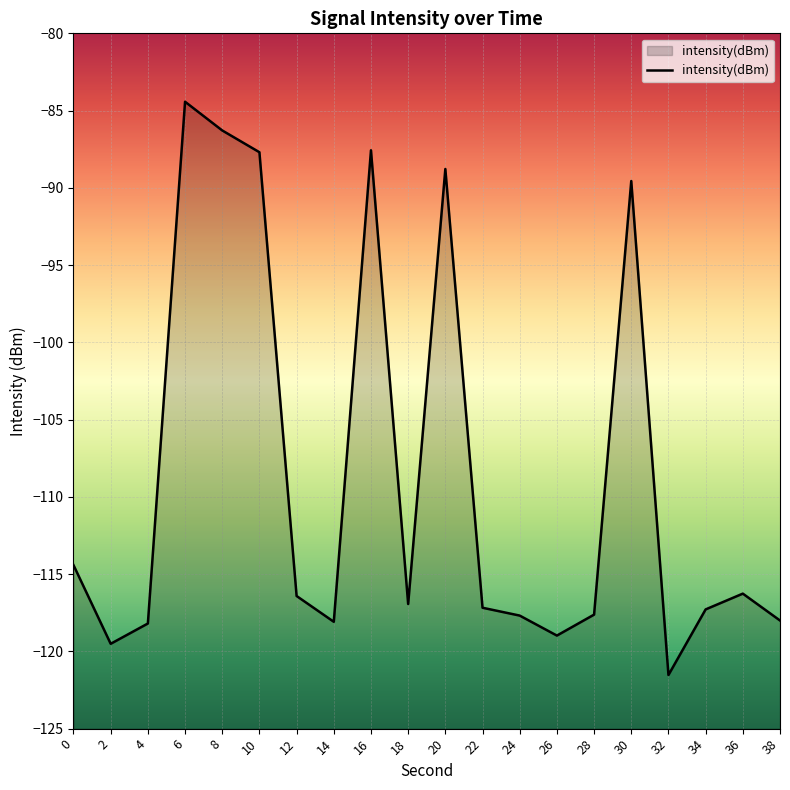

Reading left to right, list all the values displayed in this chart.

0=-114.4	2=-119.5	4=-118.2	6=-84.4	8=-86.3	10=-87.7	12=-116.4	14=-118.1	16=-87.6	18=-116.9	20=-88.8	22=-117.2	24=-117.7	26=-119.0	28=-117.6	30=-89.6	32=-121.5	34=-117.3	36=-116.3	38=-118.0